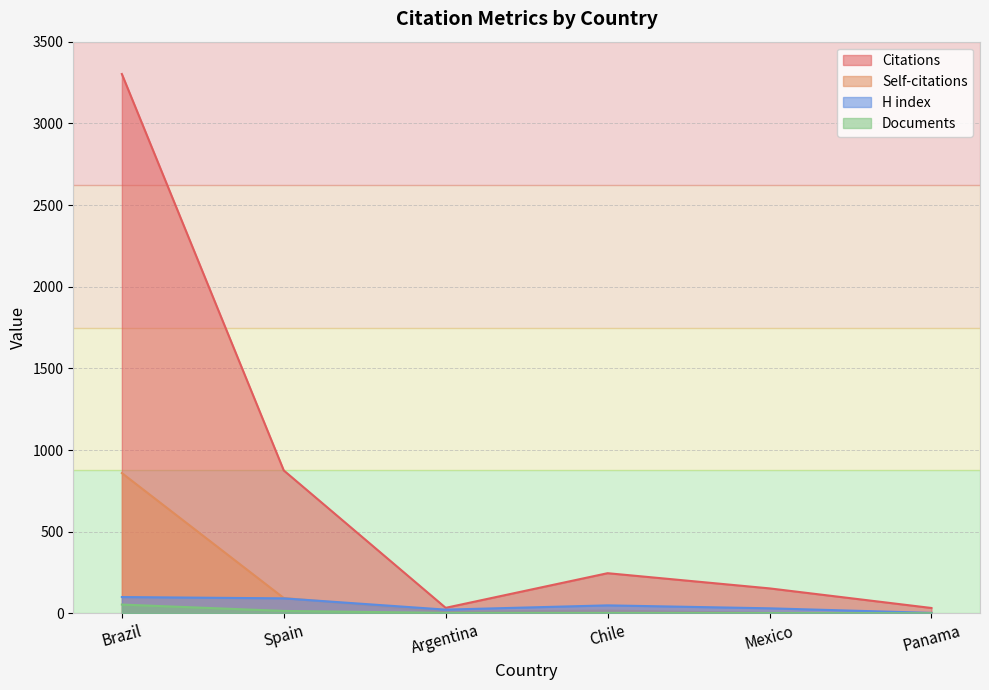

Reading left to right, transcribe all the data shown in this chart.

Citations: Brazil=3302	Spain=875	Argentina=34	Chile=246	Mexico=153	Panama=33
Self-citations: Brazil=859	Spain=94	Argentina=10	Chile=17	Mexico=3	Panama=0
H index: Brazil=100	Spain=92	Argentina=23	Chile=49	Mexico=31	Panama=3
Documents: Brazil=54	Spain=15	Argentina=3	Chile=3	Mexico=2	Panama=1